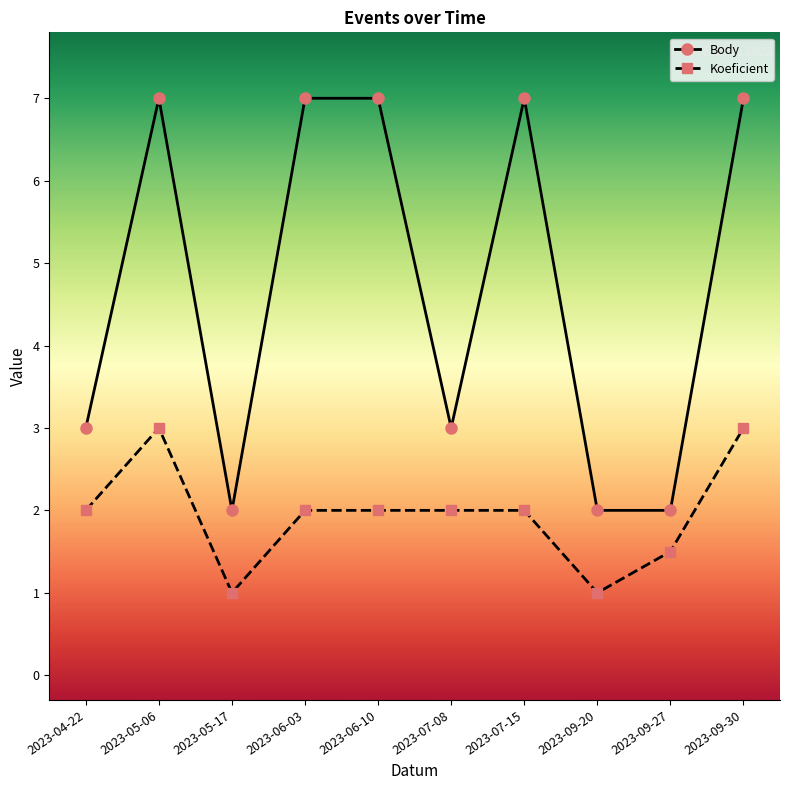

What is the lowest value of the Body series?

2.0